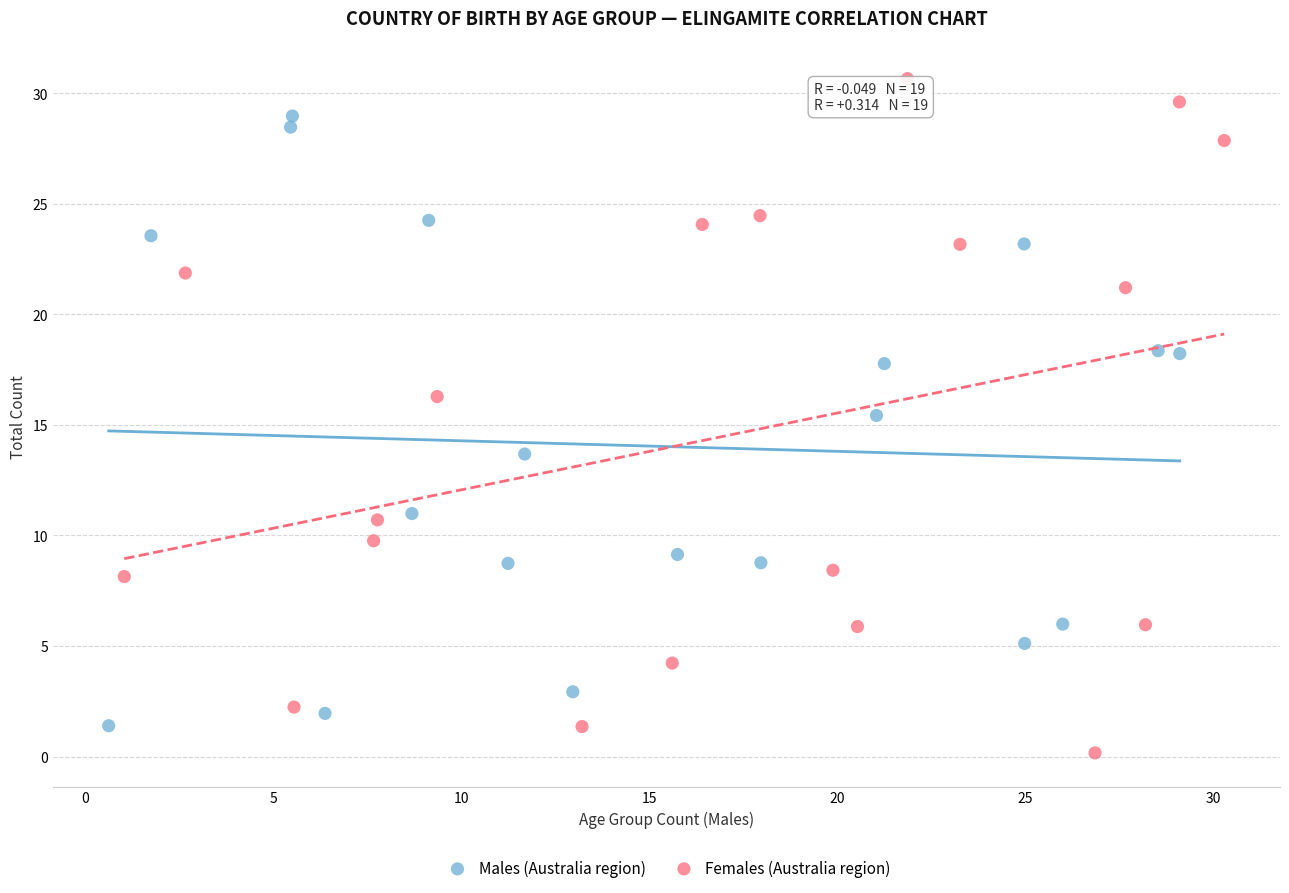

Which series has the largest Y range (max minus min)?

Females (Australia region)